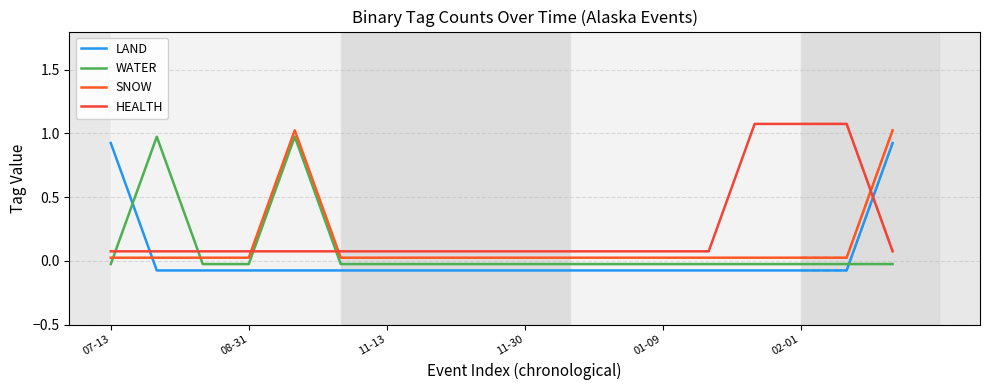

What is the sum of the WATER values at 17 and 02-01?

-0.1